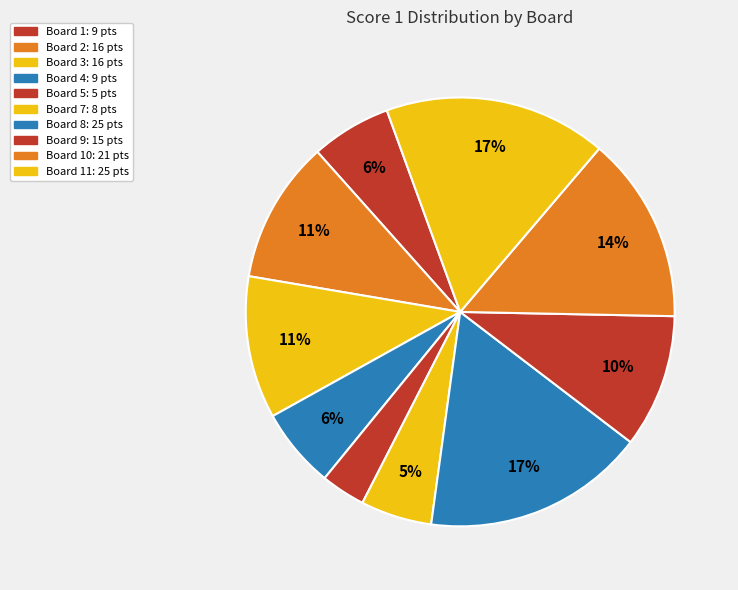

How many segments does this pie chart have?

10